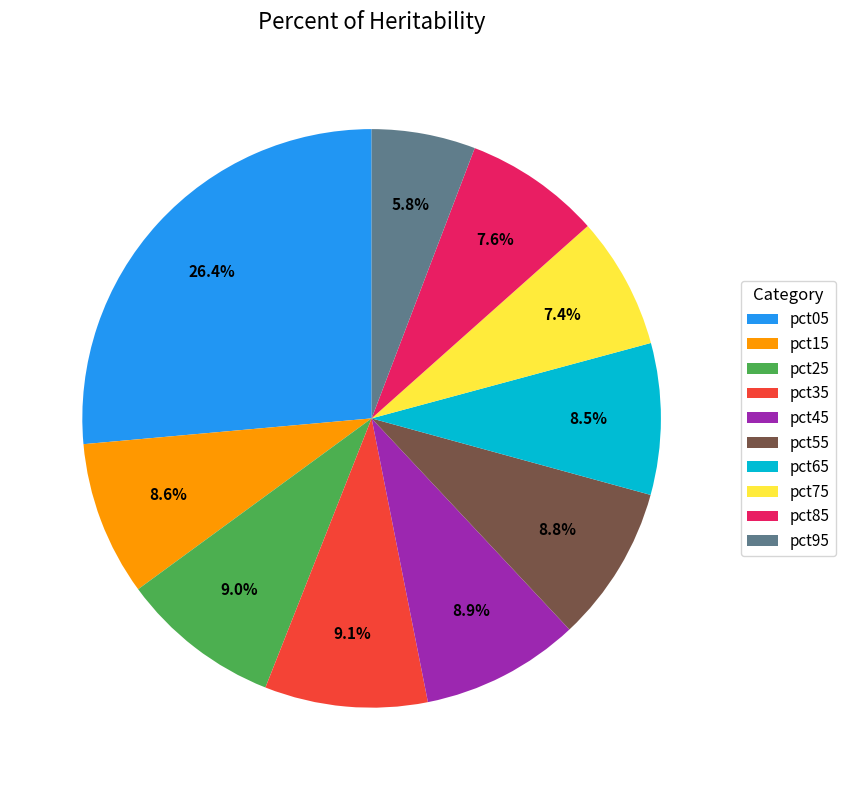

Approximately how many times larger is the value at pct45 compared to pct65?

1.0